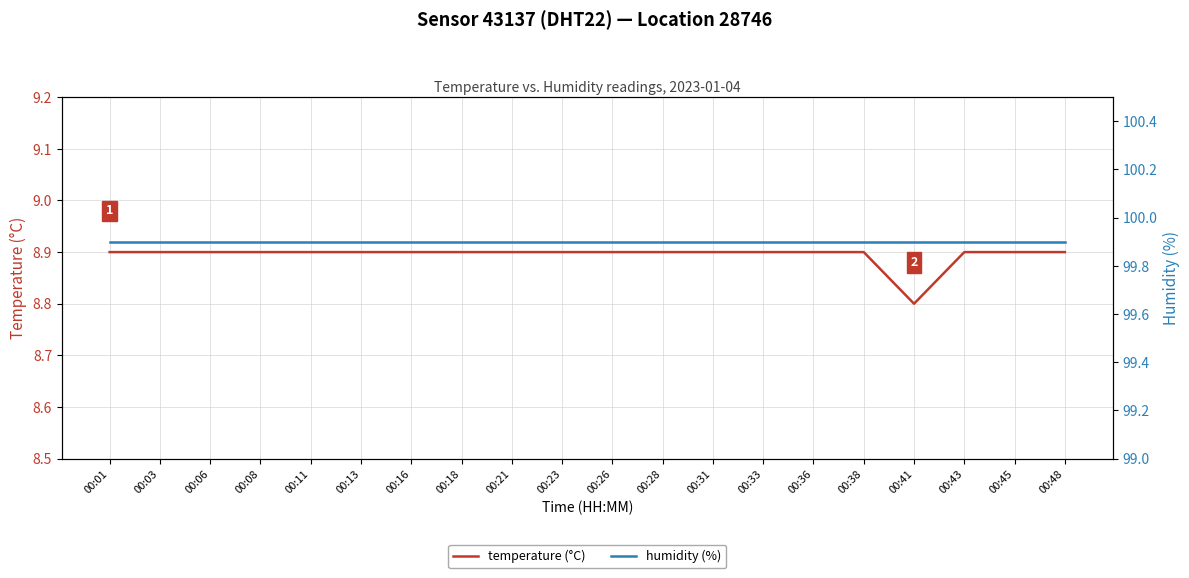

List the series in order of their peak value, highest first.

humidity (%), temperature (°C)